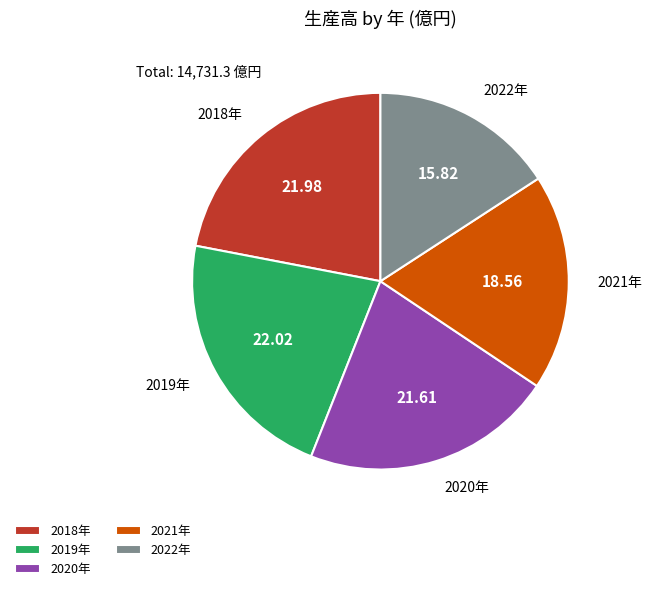

Is there any slice that represents more than half of the pie?

No